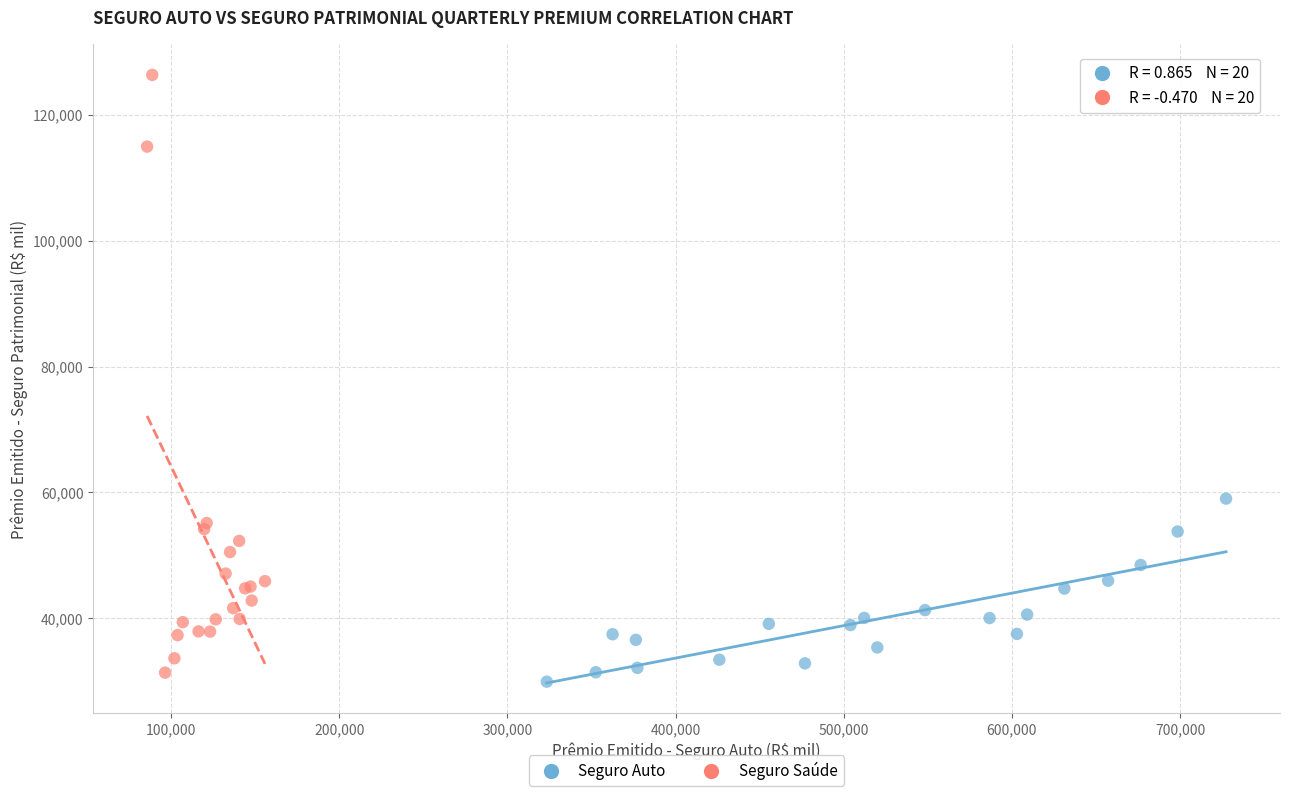

What are all the series names shown in the legend?

Seguro Auto, Seguro Saúde